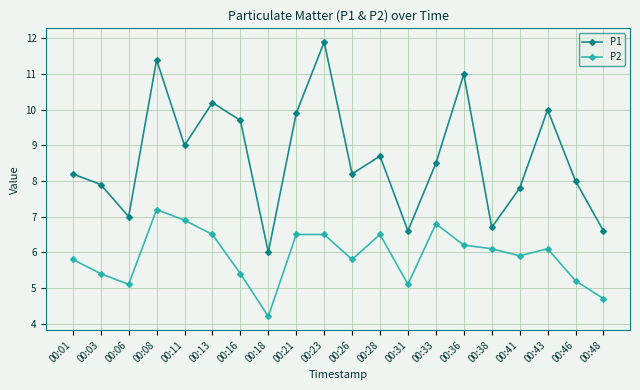

At which category does the chart reach its minimum across all series?

00:18